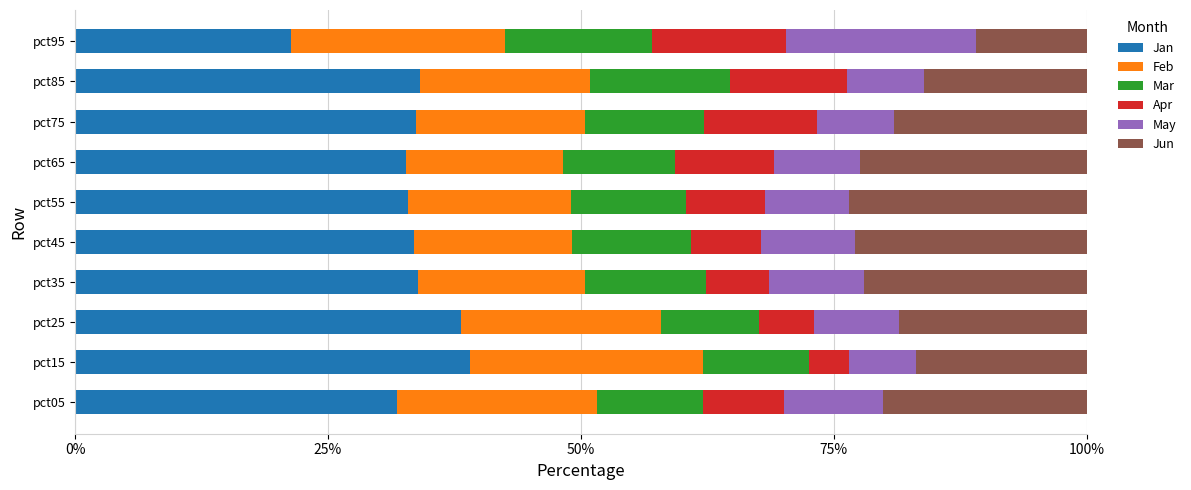

What is the difference between the second highest and minimum values in the Jan series?

16.8